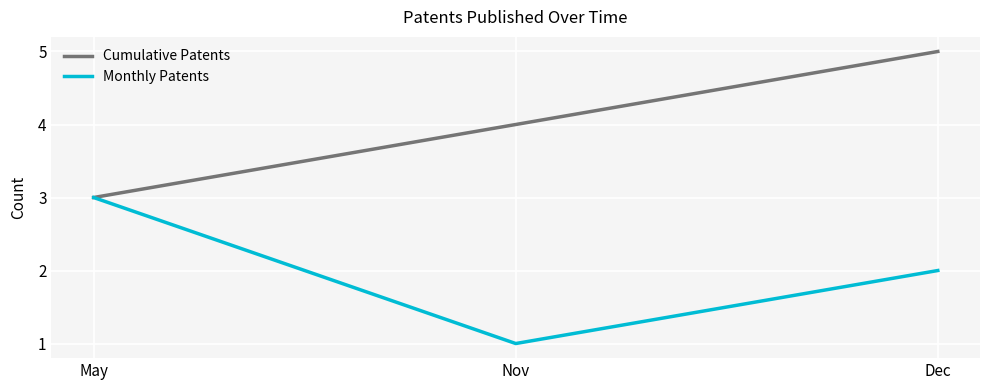

Rank the categories by Cumulative Patents value from lowest to highest.

May, Nov, Dec